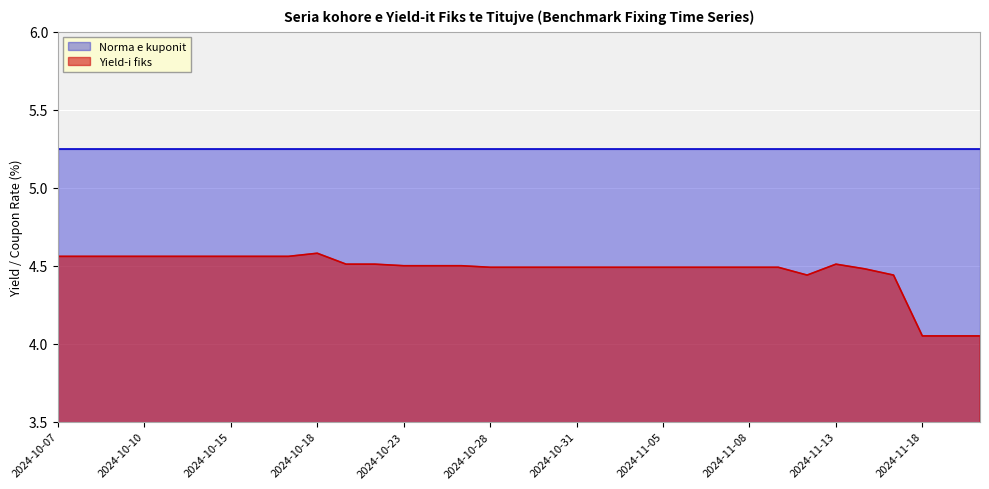

Which series has the largest range (max minus min)?

Yield-i fiks